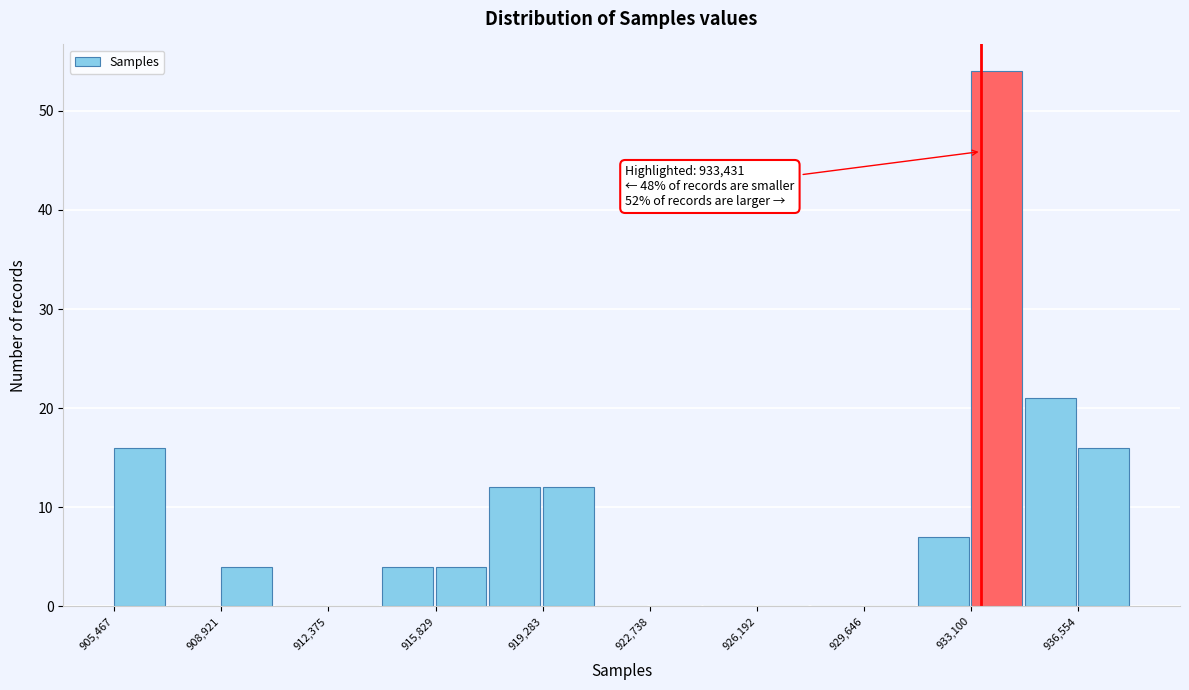

Around what value on the x-axis is the tallest bar? Give the approximate position of its centre, as read against the axis.

934000